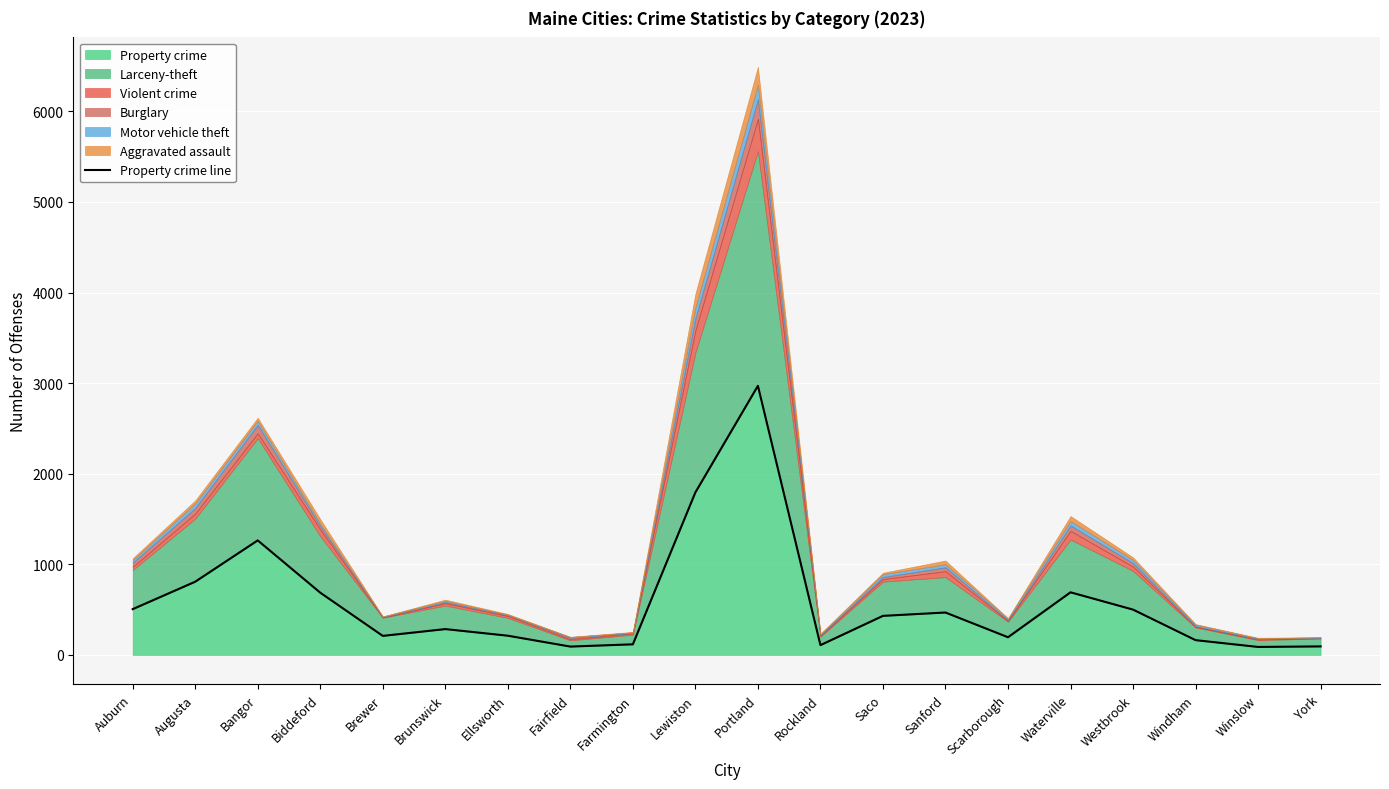

What is the approximate value at Westbrook, to the nearest 100?

500